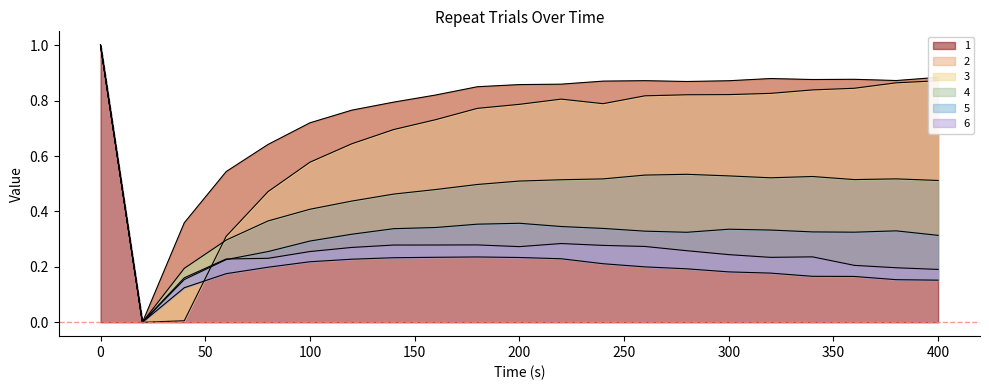

True or false: 5 and 1 cross at least once.

False